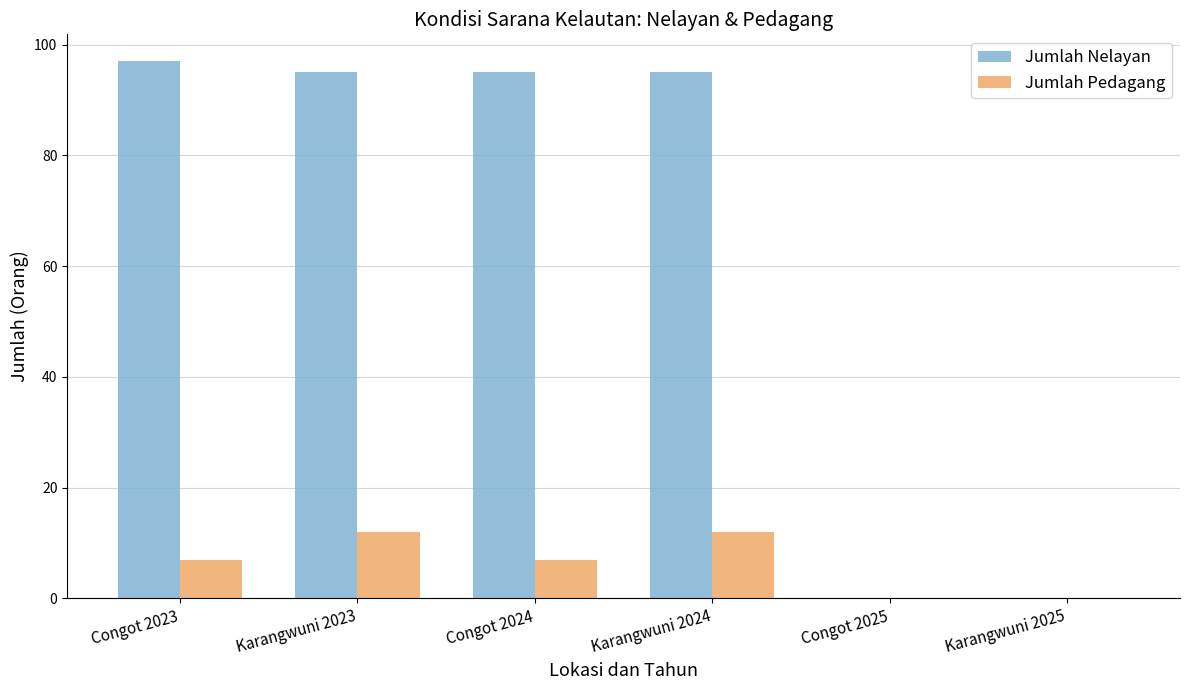

Count the number of categories in the chart.

6